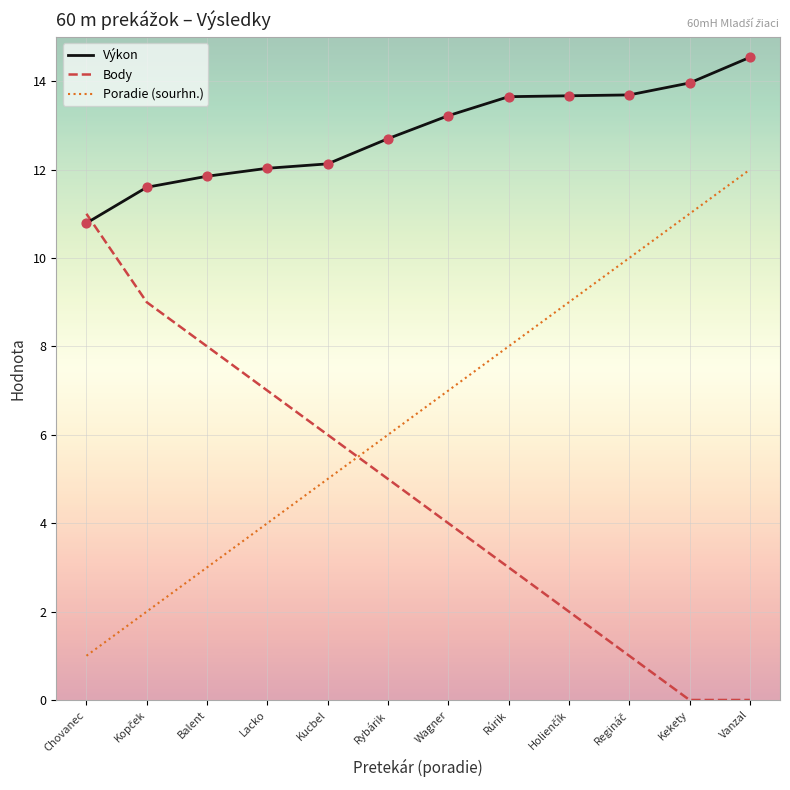

Which series has the largest total across all categories?

Výkon